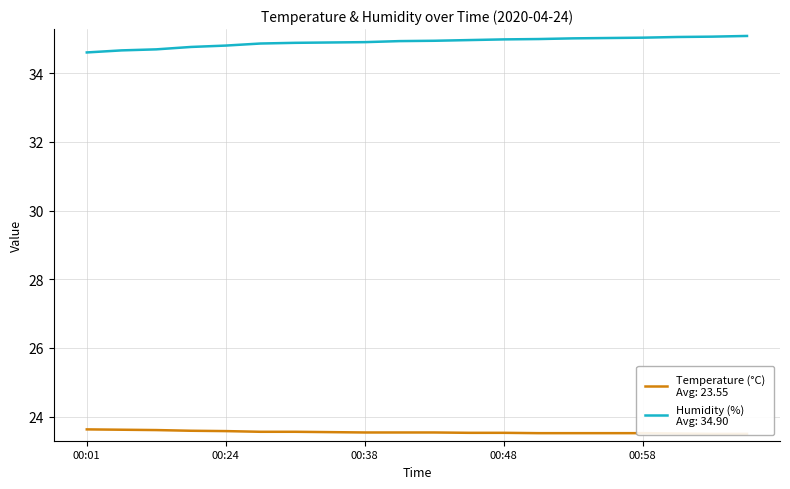

What is the label of the 3rd point from the left?

00:09